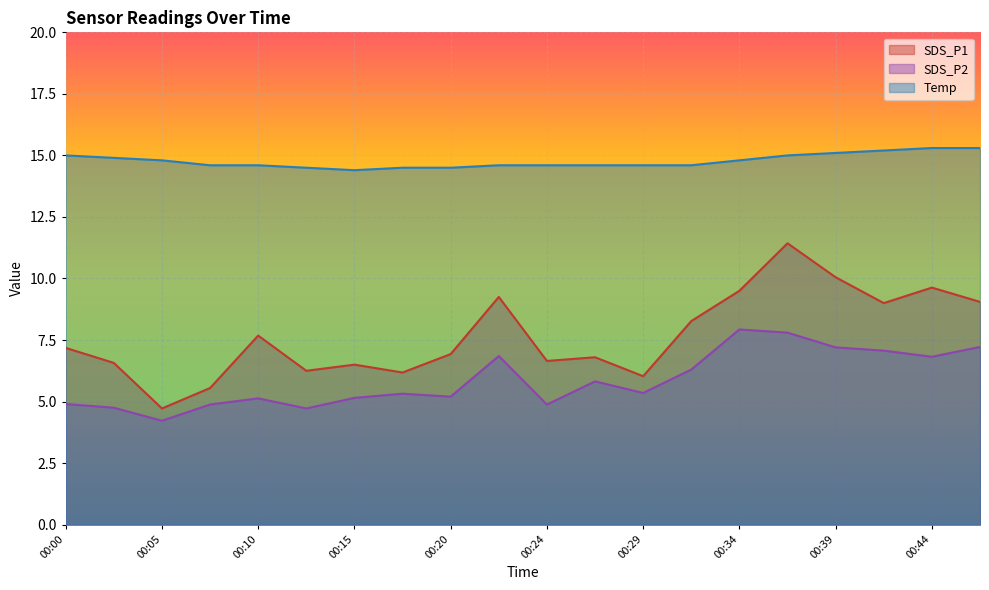

At which label is SDS_P2 closest to 6?

00:27